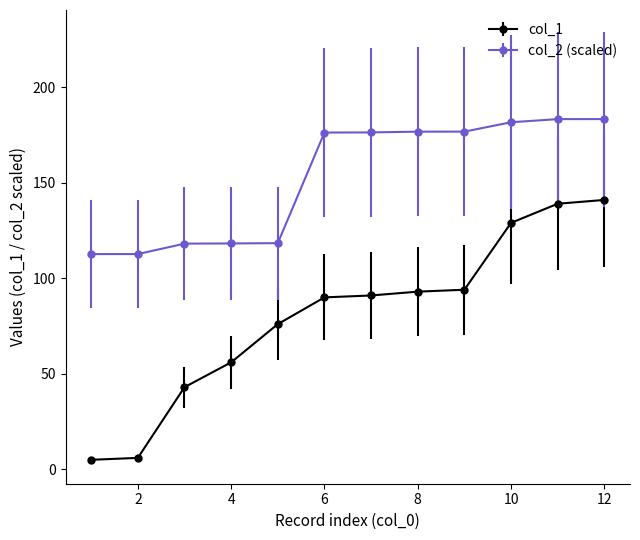

Which series has the widest spread of values?

col_1